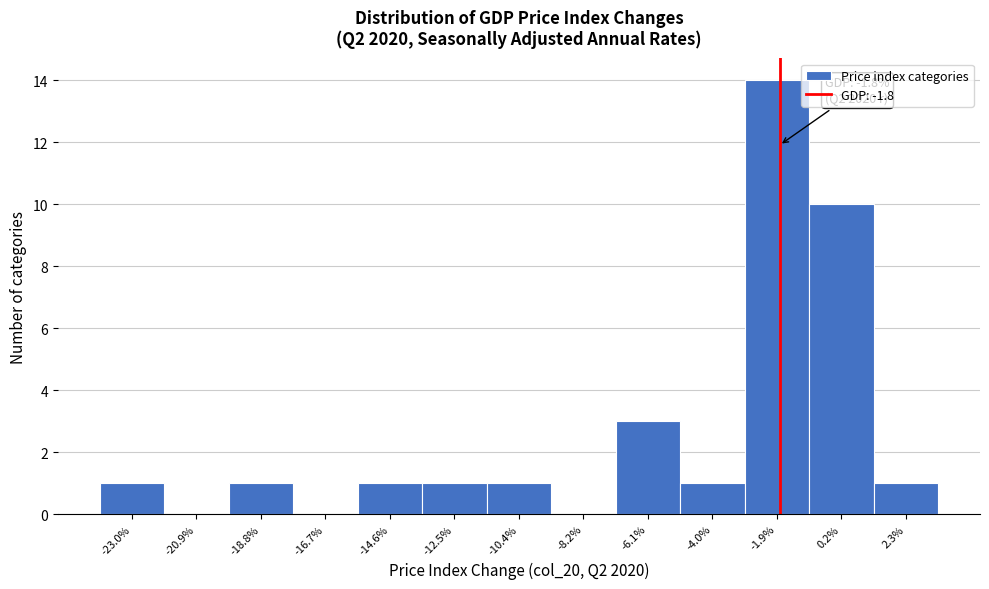

Which range on the x-axis has the tallest bar?

-3.0 to -1.0